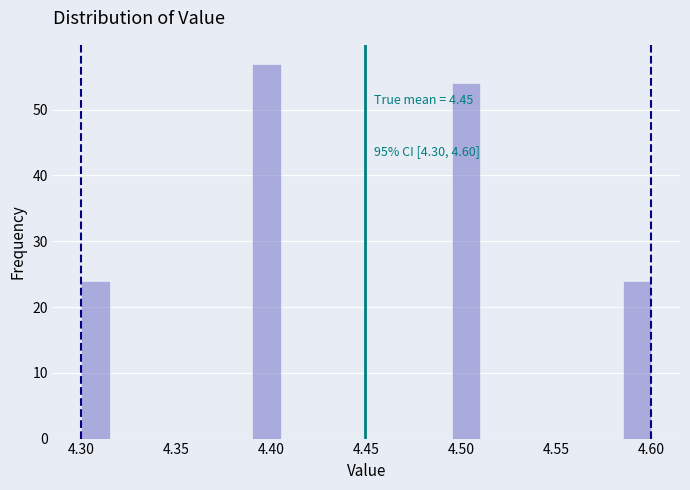

Around what value on the x-axis is the tallest bar? Give the approximate position of its centre, as read against the axis.

4.400